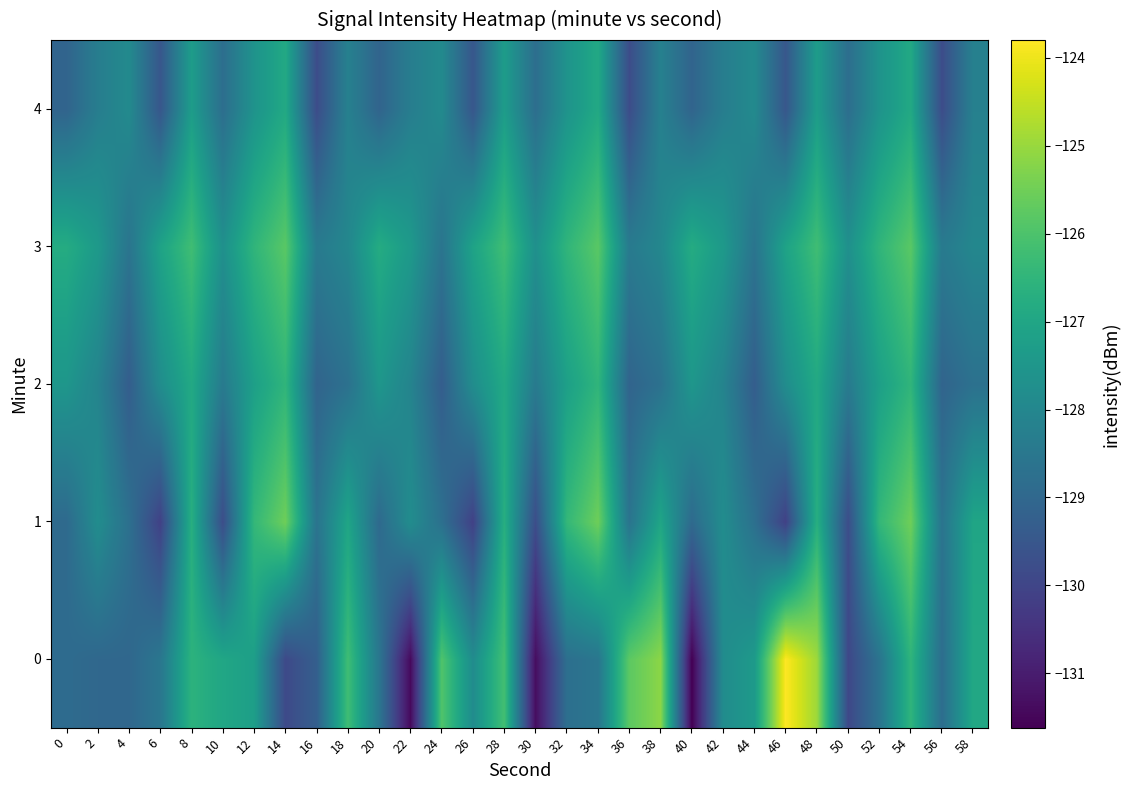

What is the greatest value displayed?

-123.8